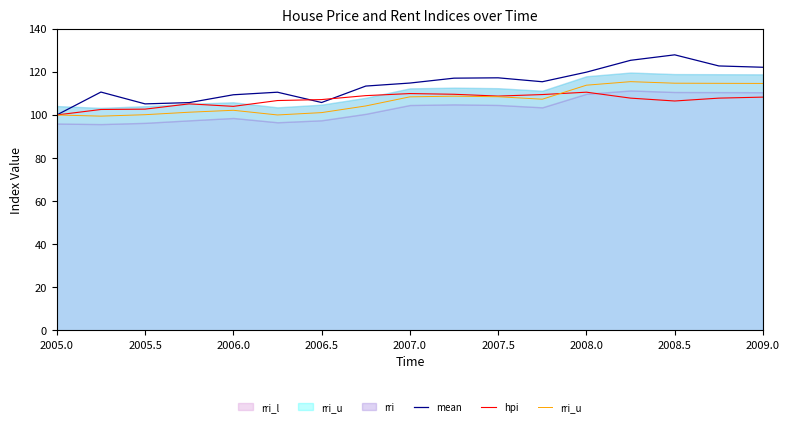

How many lines are shown in the chart?

3